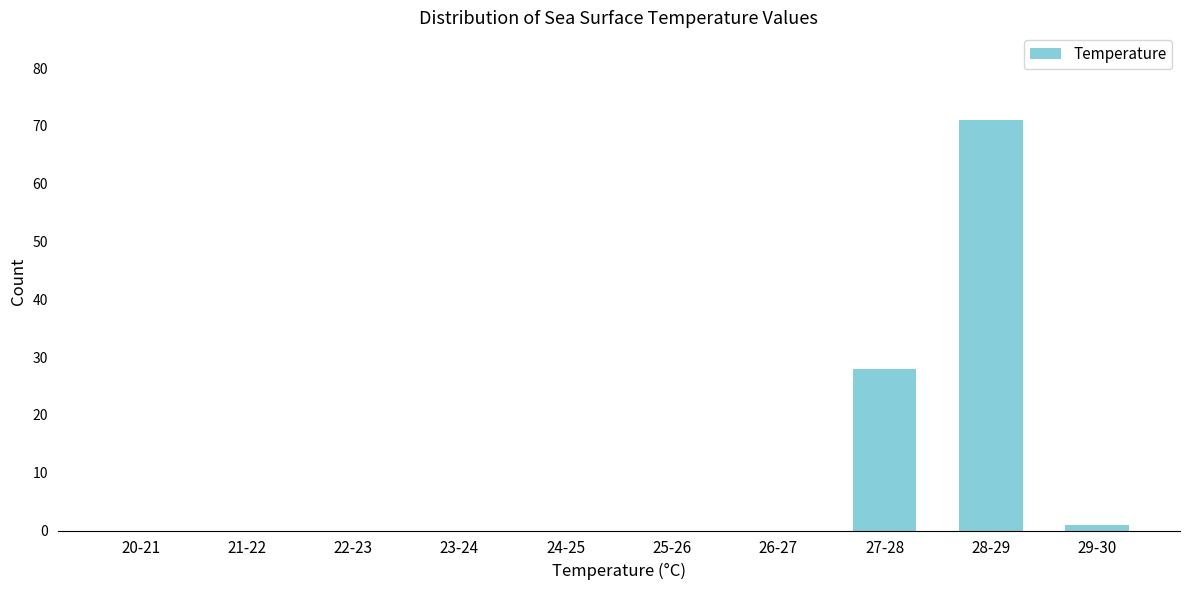

Reading left to right, extract all data points from this chart.

20-21=0	21-22=0	22-23=0	23-24=0	24-25=0	25-26=0	26-27=0	27-28=28	28-29=71	29-30=1